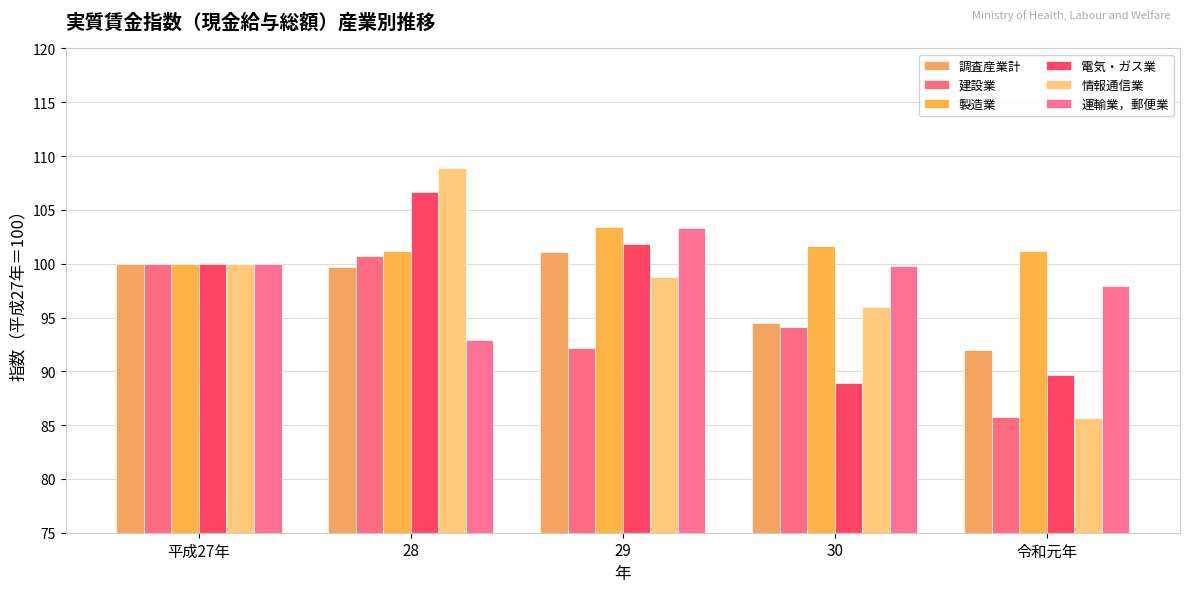

What is the difference between the 電気・ガス業 values at 28 and 29?

4.9